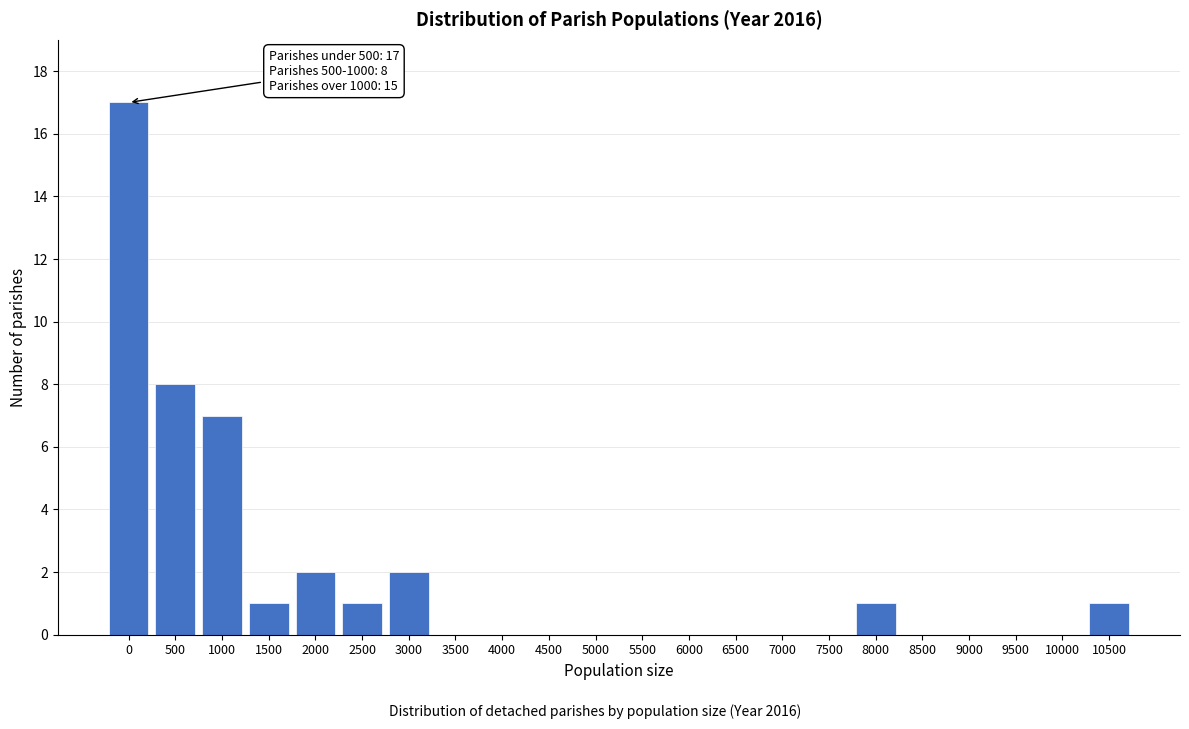

Reading left to right, list all the values displayed in this chart.

0=17	500=8	1000=7	1500=1	2000=2	2500=1	3000=2	3500=0	4000=0	4500=0	5000=0	5500=0	6000=0	6500=0	7000=0	7500=0	8000=1	8500=0	9000=0	9500=0	10000=0	10500=1